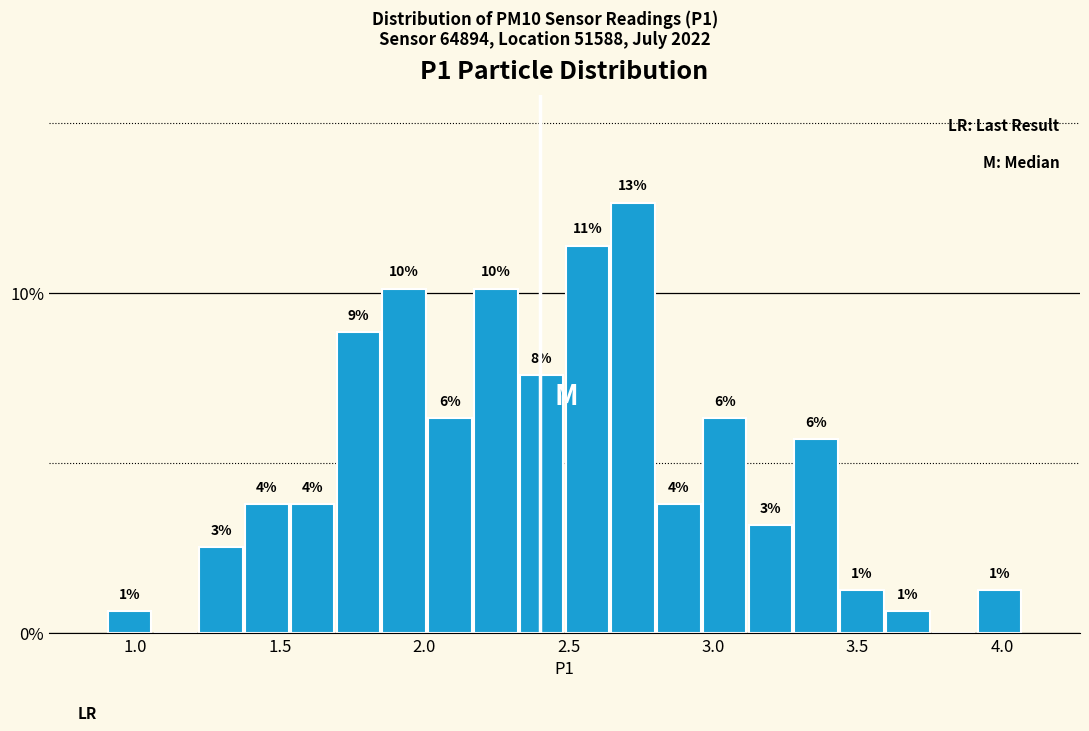

Around what value on the x-axis is the tallest bar? Give the approximate position of its centre, as read against the axis.

2.70